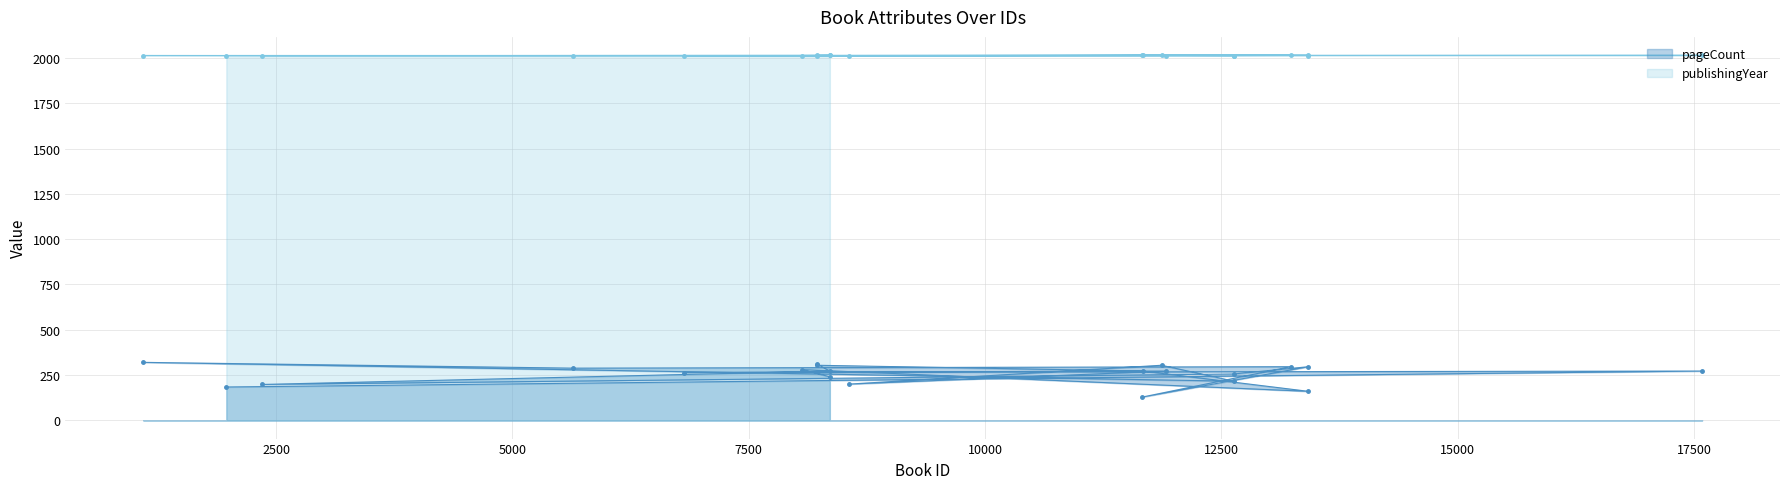

Count the number of categories in the chart.

21